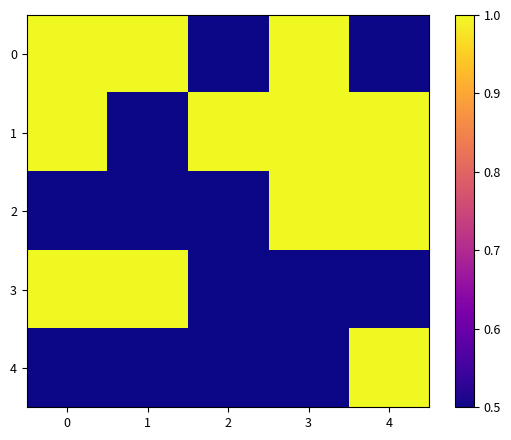

Count the number of categories in the chart.

5